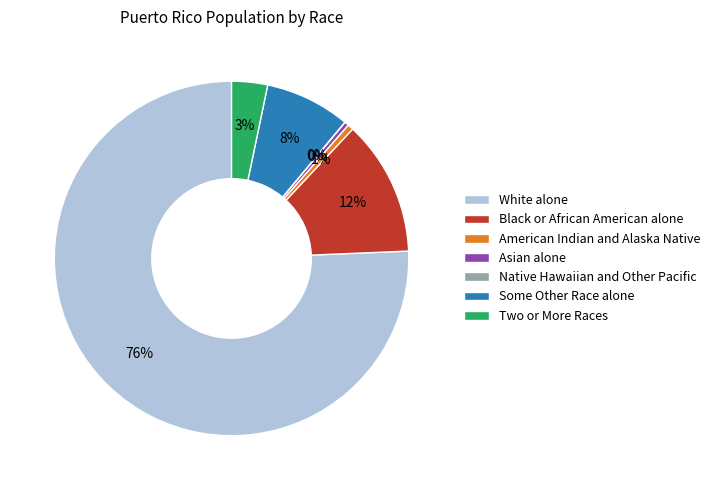

Between Black or African American alone and American Indian and Alaska Native, which is larger?

Black or African American alone